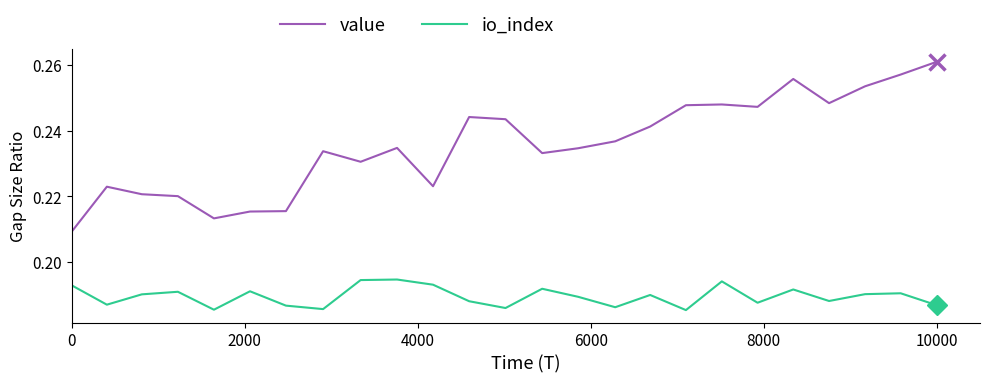

Rank the series by their maximum value, from lowest to highest.

io_index, value